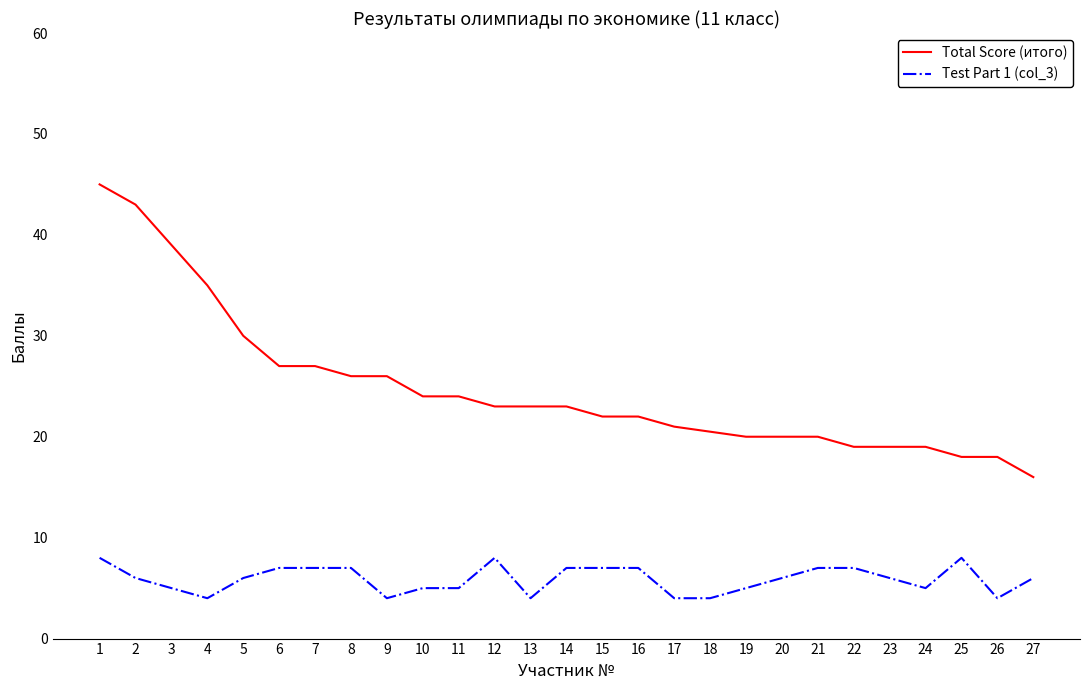

Is it true that Test Part 1 (col_3) equals 1.8 at 22?

False